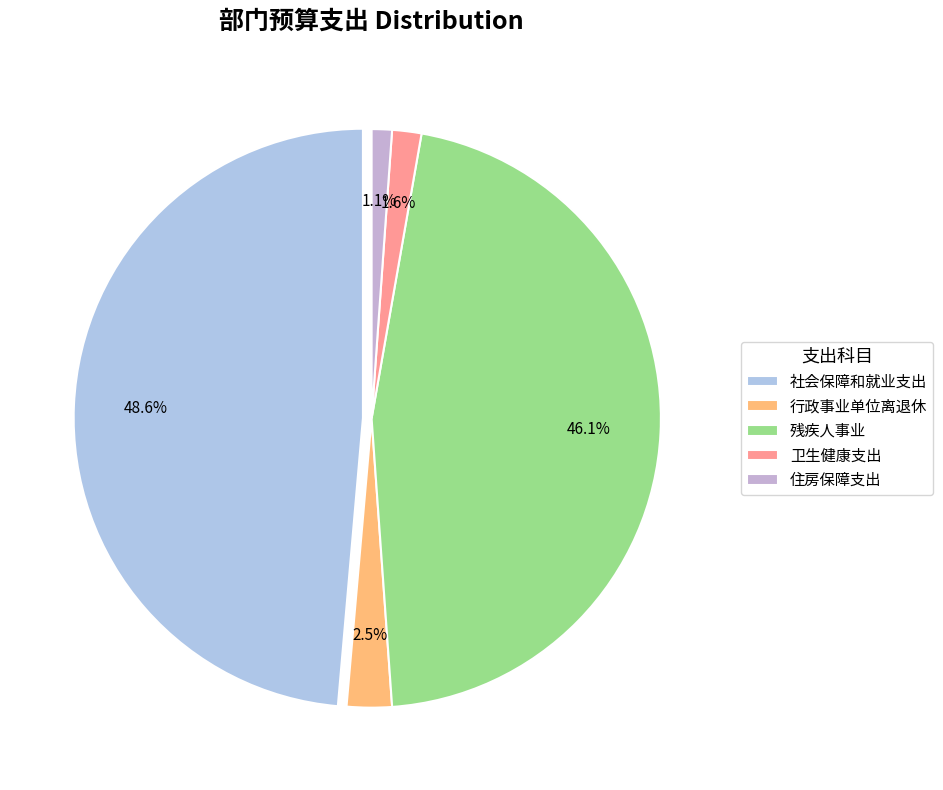

Which category has the smallest portion of the pie?

住房保障支出